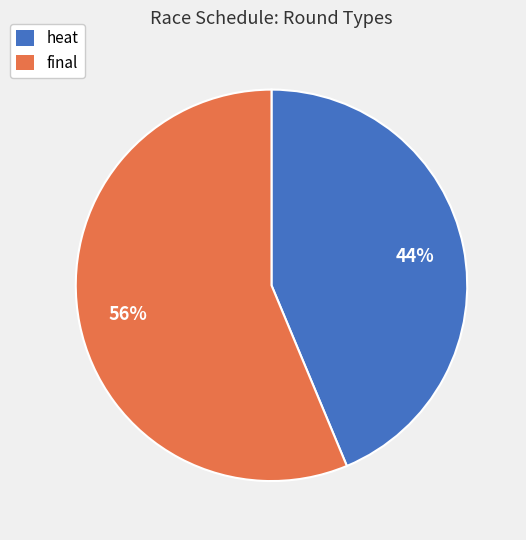

Rank the categories by value from lowest to highest.

heat, final